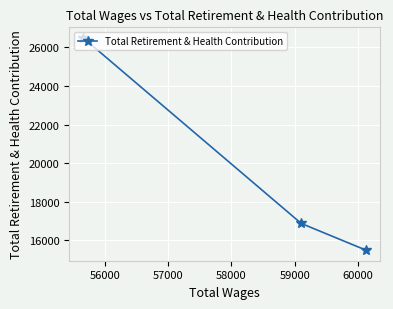

What is the maximum value shown in the chart?

26484